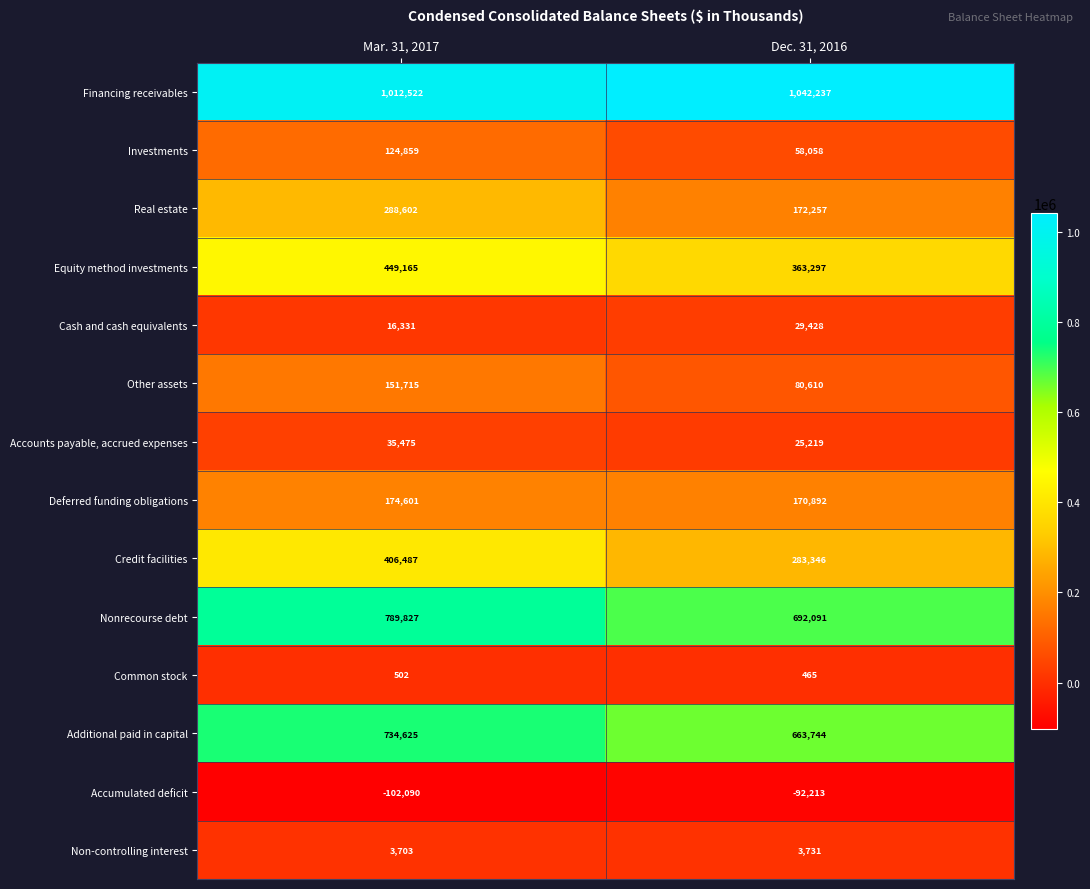

At which category is the sum across all series the highest?

Mar. 31, 2017